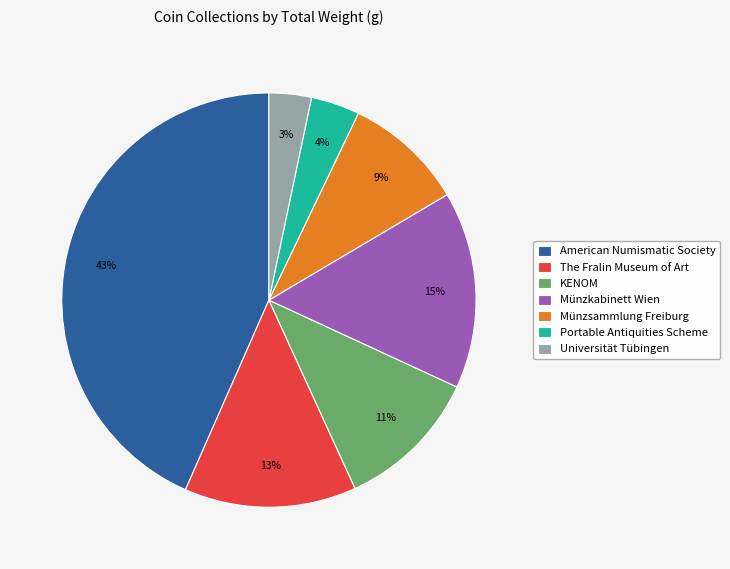

True or false: The Fralin Museum of Art accounts for 21% of the total.

False